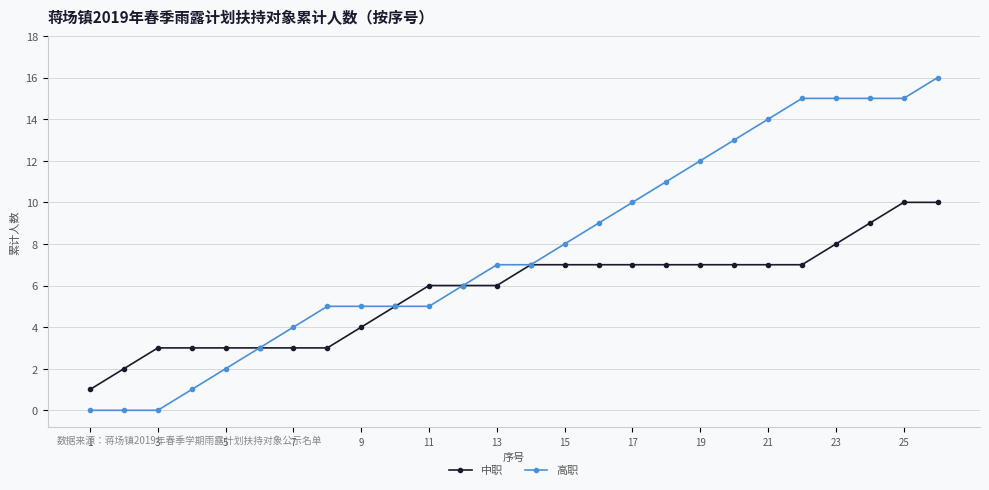

Which series has the largest total across all categories?

高职